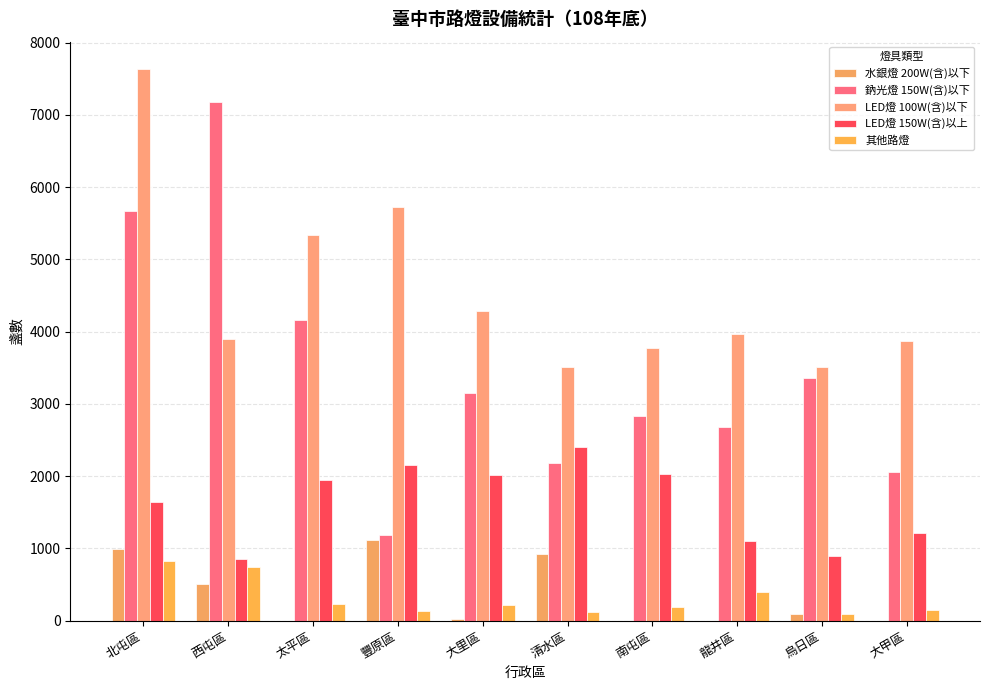

What is the sum of the 其他路燈 values at 豐原區 and 太平區?

358